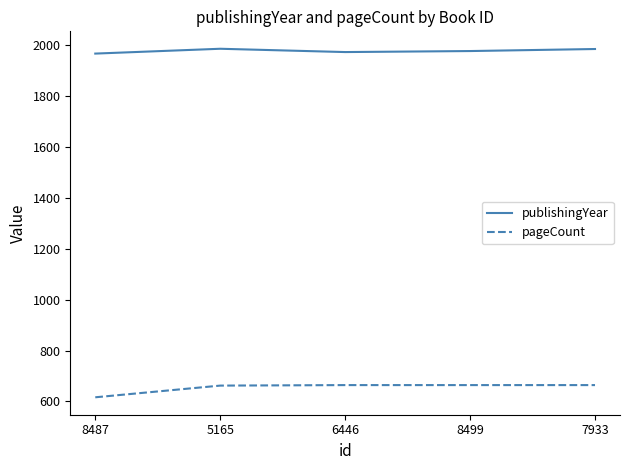

What is the spread (max minus min) of values at 7933?

1322